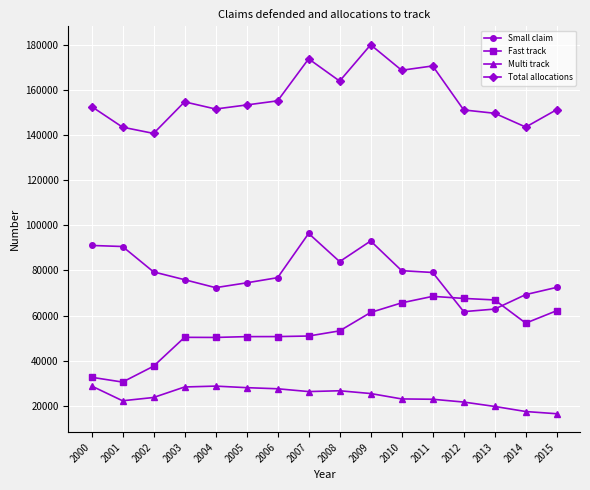

What is the spread (max minus min) of values at 2013?

129864